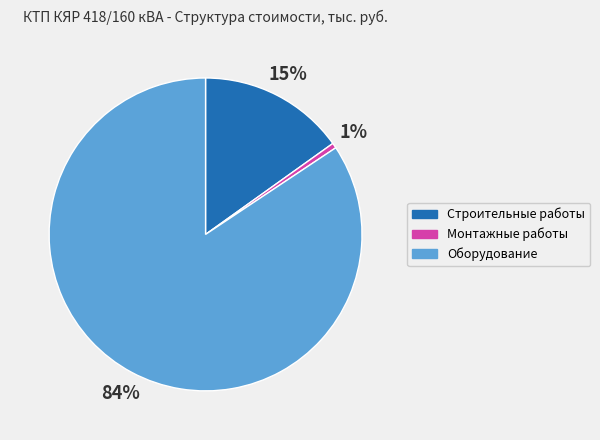

What percentage is the Оборудование slice, to the nearest percent?

84%